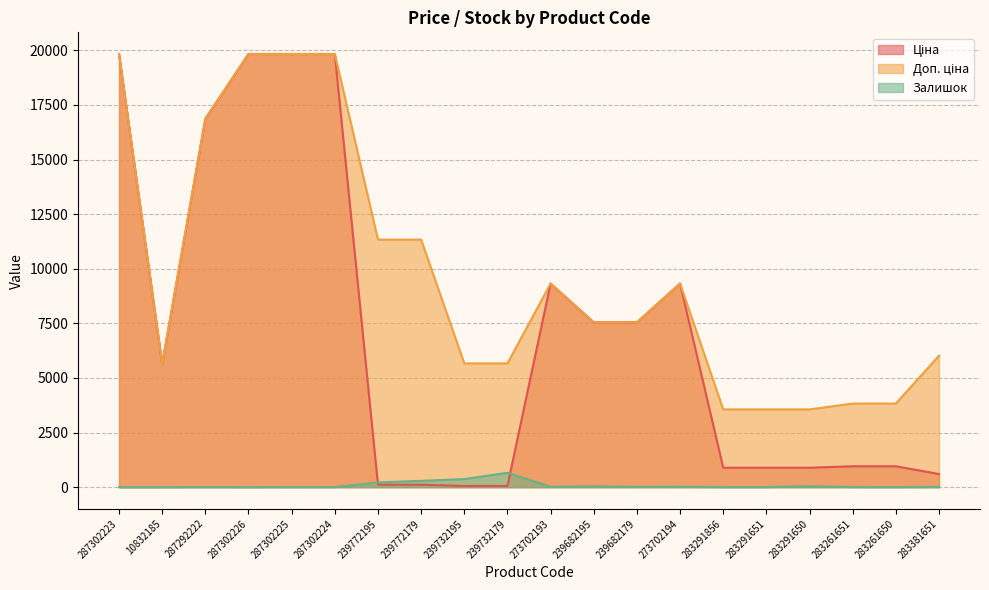

Rank the series by their maximum value, from lowest to highest.

Залишок, Ціна, Доп. ціна